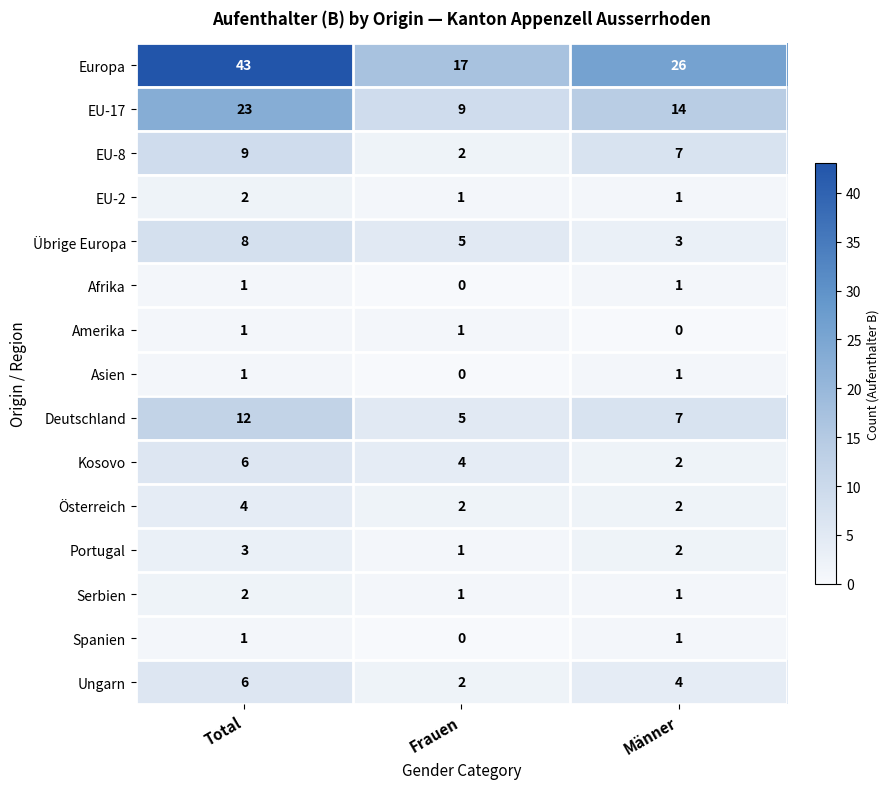

What is the sum of all EU-17 values?

46